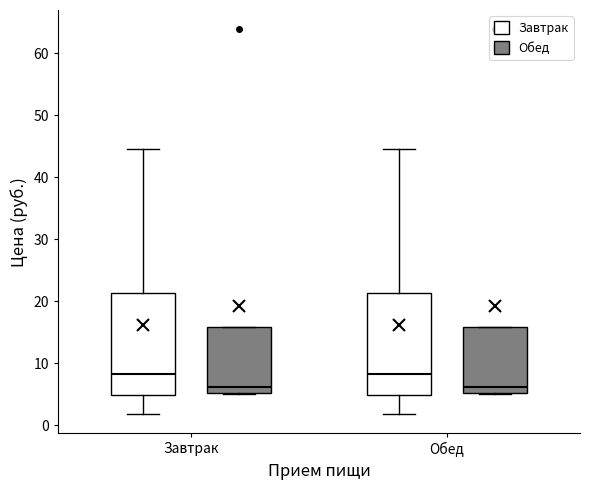

Reading left to right, read every box against the y-axis: the position of its median line, the range the box covers, and the ends of its whiskers. The values are not printed on the chart, so give them approximately, as read against the axis.

Завтрак (Завтрак): median 8, box 5 to 21, whiskers 2 to 45
Завтрак (Обед): median 6, box 5 to 16, whiskers 5 to 16
Обед (Завтрак): median 8, box 5 to 21, whiskers 2 to 45
Обед (Обед): median 6, box 5 to 16, whiskers 5 to 16